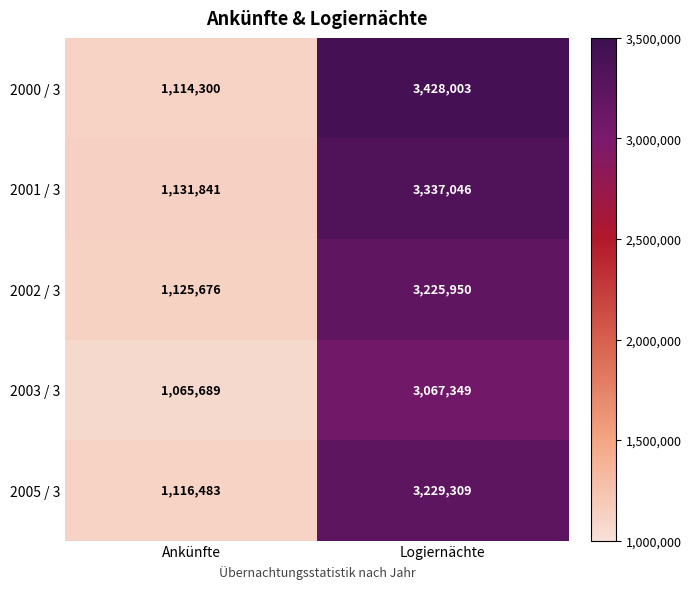

Which category has the lowest value in the 2000 / 3 series?

Ankünfte